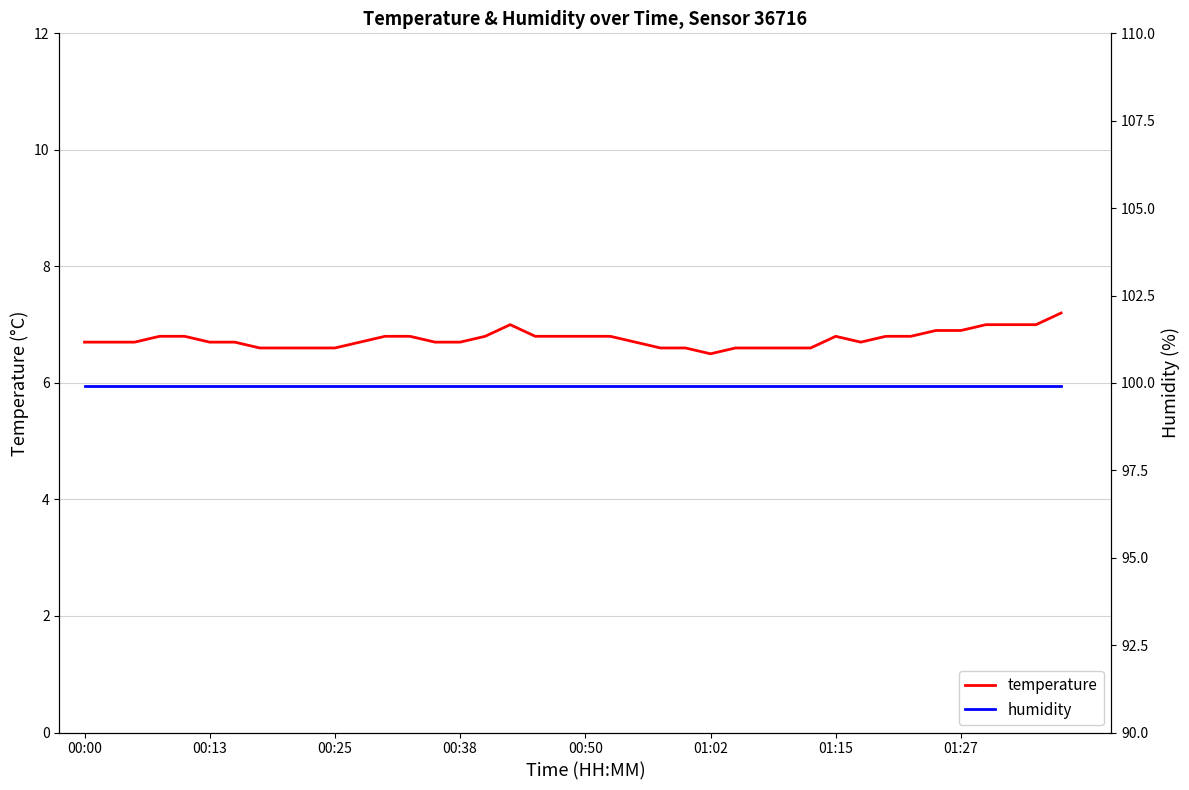

Is the value of humidity at 31 greater than the value of temperature at 20?

Yes